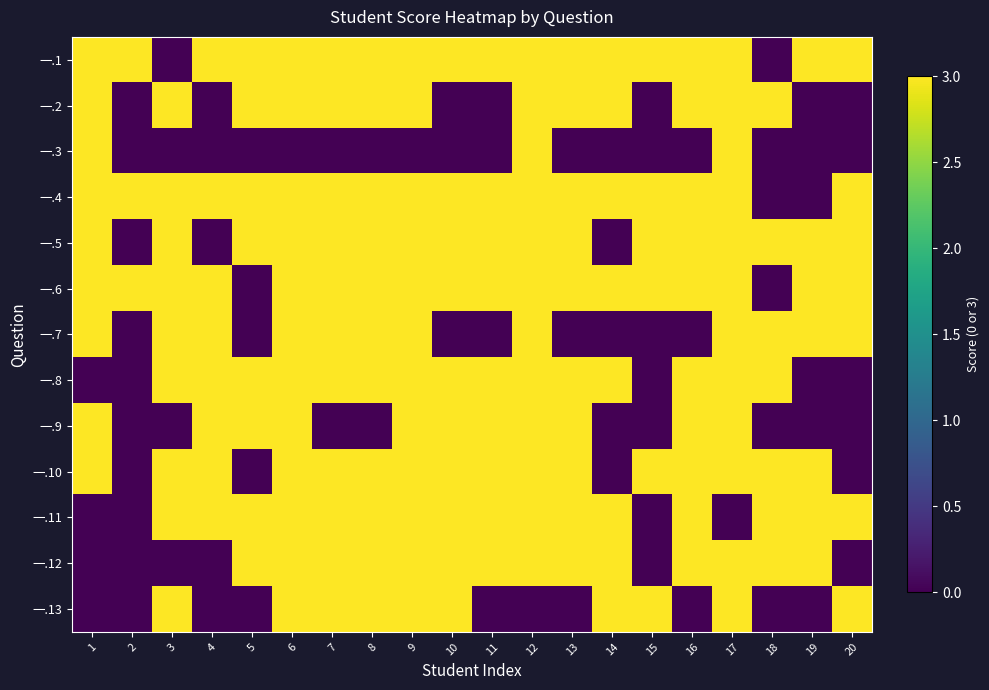

Between 7 and 17, which is larger?

7